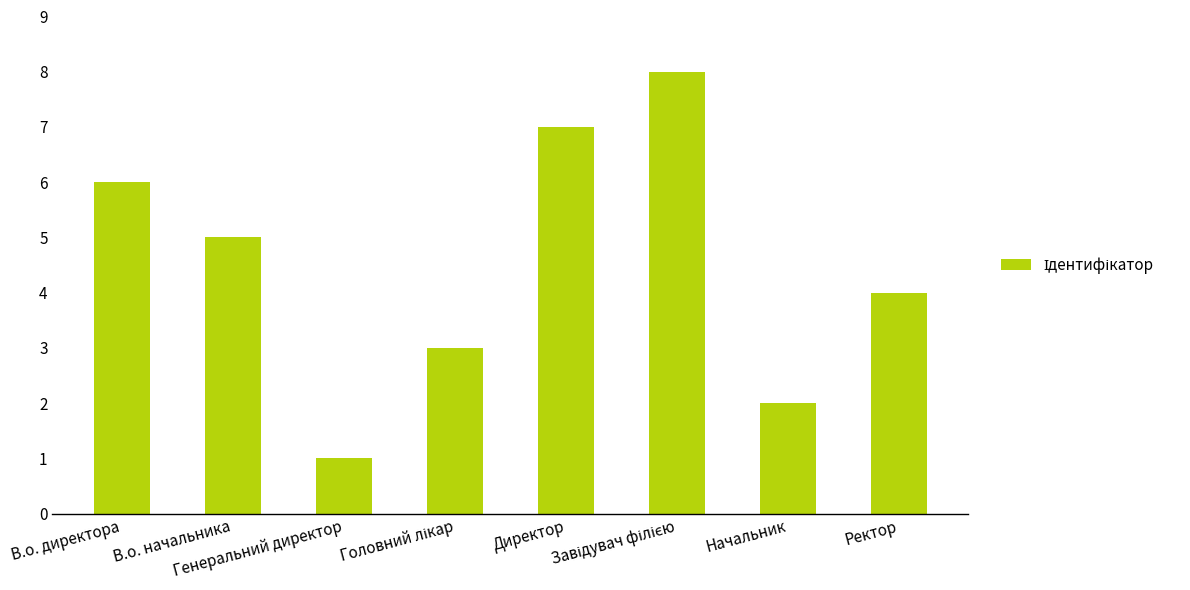

How many values are between 3 and 7?

5